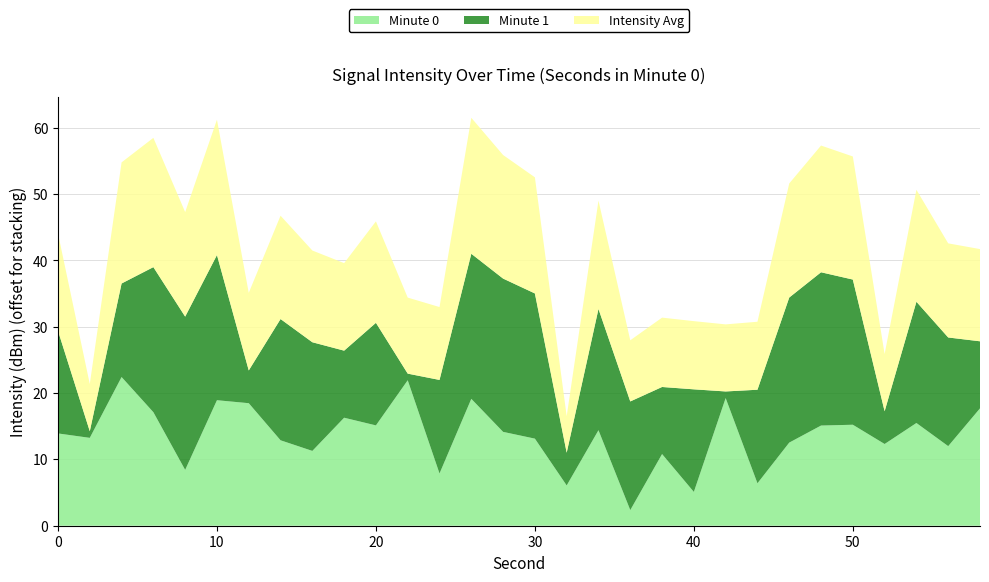

Reading left to right, what are all the values shown in this chart?

Minute 0: 0=-122.1	2=-122.8	4=-113.6	6=-118.9	8=-127.6	10=-117.1	12=-117.6	14=-123.1	16=-124.7	18=-119.7	20=-120.9	22=-114.1	24=-128.2	26=-116.9	28=-121.9	30=-122.9	32=-130.0	34=-121.6	36=-133.7	38=-125.2	40=-130.9	42=-116.8	44=-129.6	46=-123.5	48=-120.9	50=-120.8	52=-123.7	54=-120.5	56=-124.0	58=-118.3
Minute 1: 0=-120.6	2=-135.0	4=-121.9	6=-114.2	8=-112.9	10=-114.1	12=-131.1	14=-117.7	16=-119.6	18=-125.9	20=-120.6	22=-135.0	24=-121.9	26=-114.2	28=-112.9	30=-114.1	32=-131.1	34=-117.7	36=-119.6	38=-125.9	40=-120.6	42=-135.0	44=-121.9	46=-114.2	48=-112.9	50=-114.1	52=-131.1	54=-117.7	56=-119.6	58=-125.9
Intensity Avg: 0=-121.3	2=-128.9	4=-117.8	6=-116.5	8=-120.3	10=-115.6	12=-124.3	14=-120.4	16=-122.2	18=-122.8	20=-120.7	22=-124.6	24=-125.0	26=-115.5	28=-117.4	30=-118.5	32=-130.5	34=-119.7	36=-126.8	38=-125.6	40=-125.7	42=-125.9	44=-125.8	46=-118.8	48=-116.9	50=-117.5	52=-127.4	54=-119.1	56=-121.8	58=-122.1